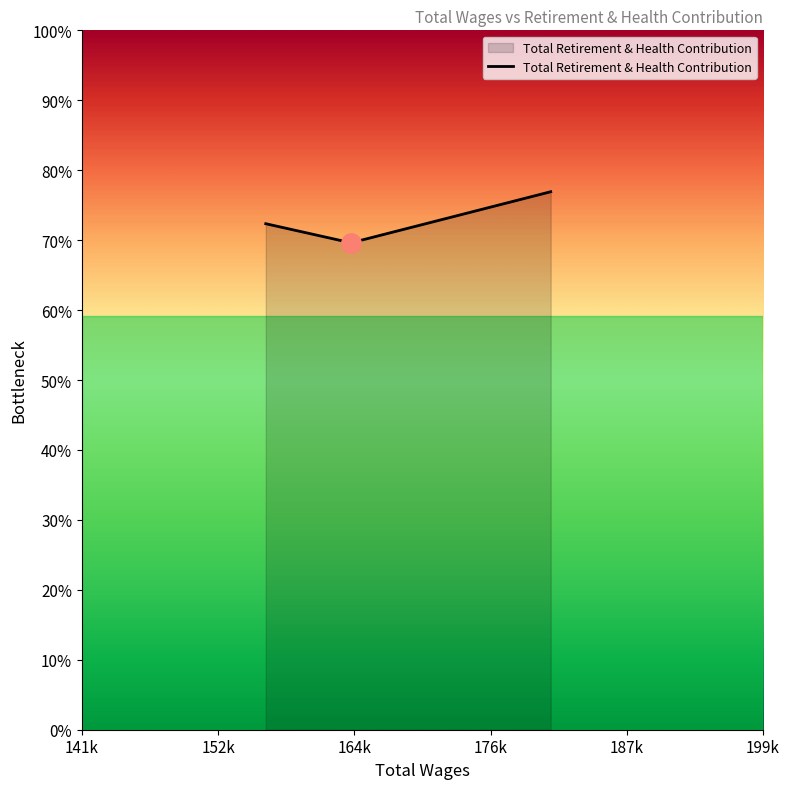

Count the values in the range 53091 to 58662.

3